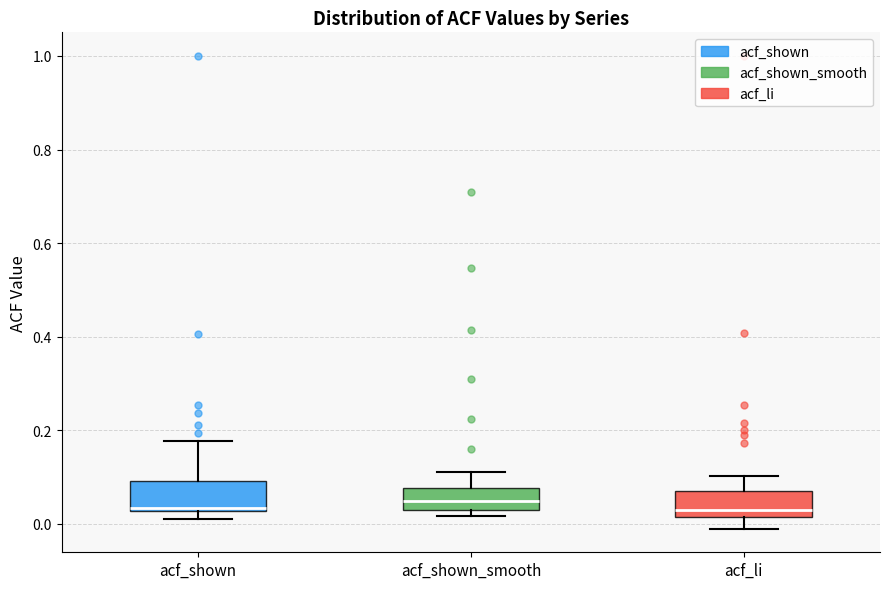

Reading left to right, read every box against the y-axis: the position of its median line, the range the box covers, and the ends of its whiskers. The values are not printed on the chart, so give them approximately, as read against the axis.

acf_shown: median 0.04, box 0.02 to 0.10, whiskers 0.02 (just below the box's lower edge) to 0.18
acf_shown_smooth: median 0.04 (inside the box), box 0.04 to 0.08, whiskers 0.02 to 0.12
acf_li: median 0.02 (just above the box's lower edge), box 0.02 to 0.08, whiskers 0.00 to 0.10